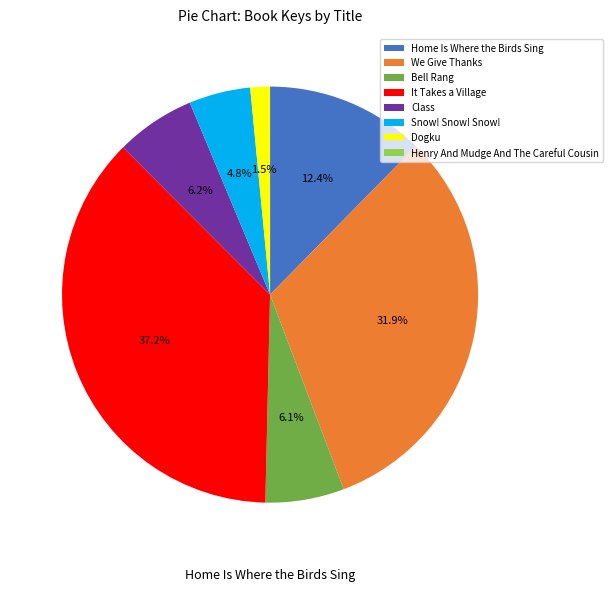

Does Henry And Mudge And The Careful Cousin represent more than half of the total?

No